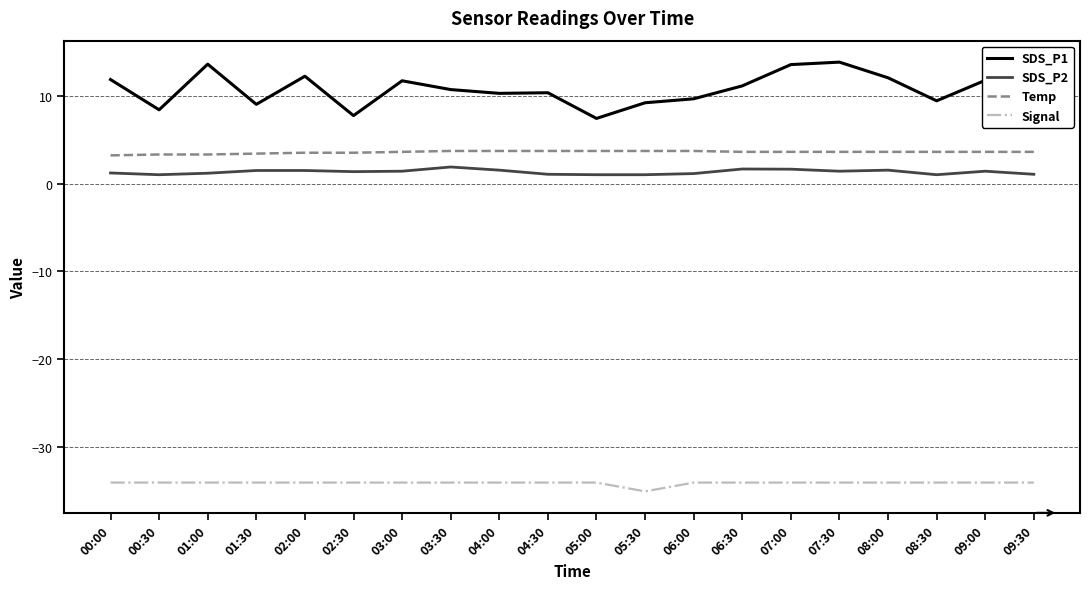

What is the difference between the highest and lowest values at 02:30?

41.7